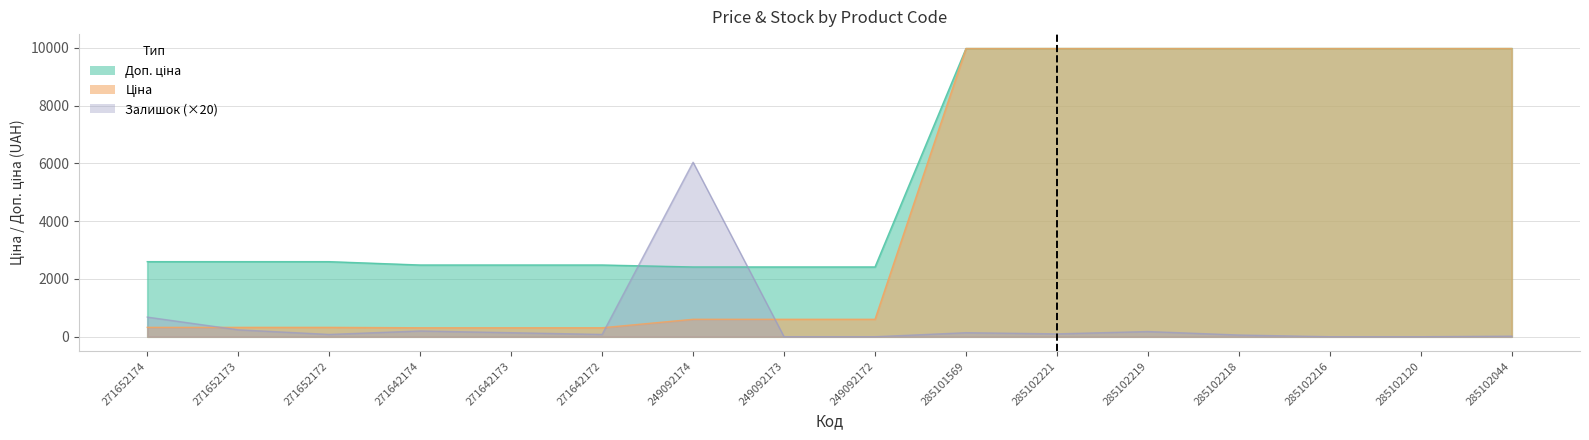

Reading right to left, list all the values displayed in this chart.

Ціна: 285102044=9975.0	285102120=9975.0	285102216=9975.0	285102218=9975.0	285102219=9975.0	285102221=9975.0	285101569=9975.0	249092172=603.7	249092173=603.7	249092174=603.7	271642172=310.3	271642173=310.3	271642174=310.3	271652172=324.8	271652173=324.8	271652174=324.8
Доп. ціна: 285102044=9975.0	285102120=9975.0	285102216=9975.0	285102218=9975.0	285102219=9975.0	285102221=9975.0	285101569=9975.0	249092172=2414.8	249092173=2414.8	249092174=2414.8	271642172=2482.4	271642173=2482.4	271642174=2482.4	271652172=2598.3	271652173=2598.3	271652174=2598.3
Залишок: 285102044=20.0	285102120=0.0	285102216=0.0	285102218=60.0	285102219=180.0	285102221=100.0	285101569=140.0	249092172=0.0	249092173=0.0	249092174=6040.0	271642172=80.0	271642173=140.0	271642174=200.0	271652172=80.0	271652173=240.0	271652174=680.0